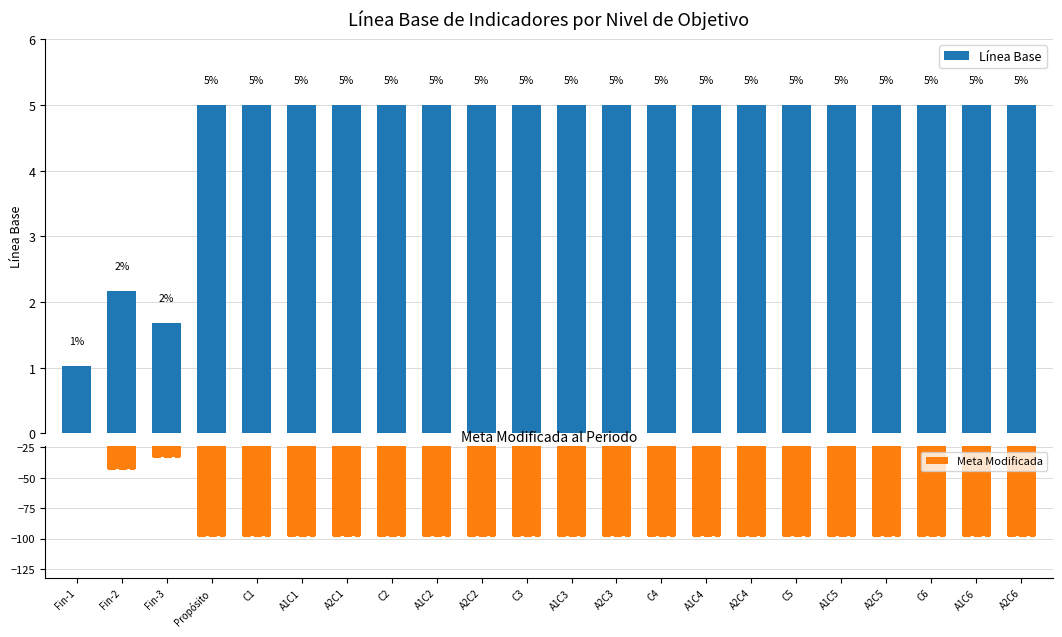

Is it true that the value at A1C1 is 2.0?

False